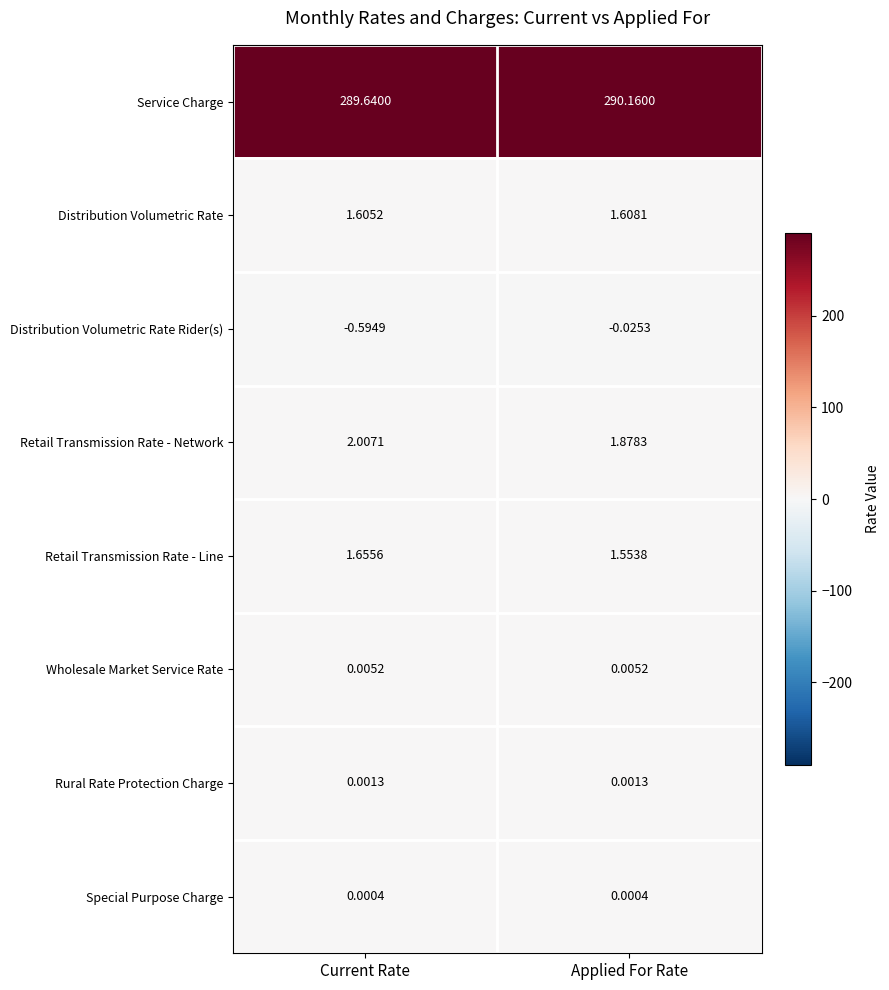

Count the number of categories in the chart.

2